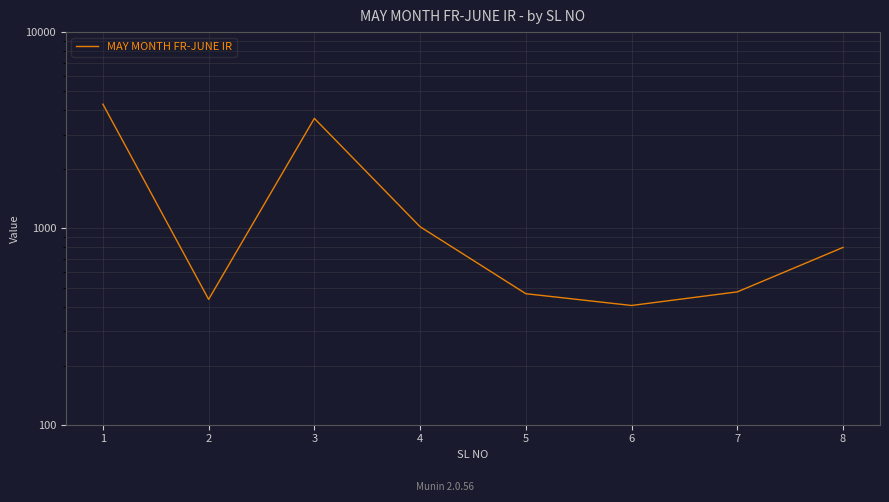

Where is the first local maximum?

3